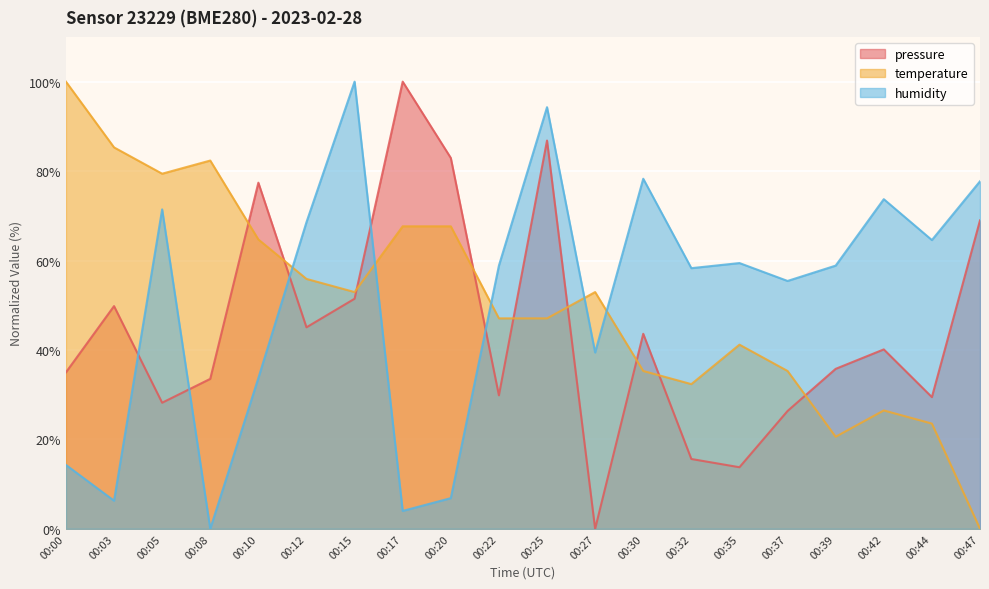

The value of pressure at 00:32 is 15.6. True or false?

True